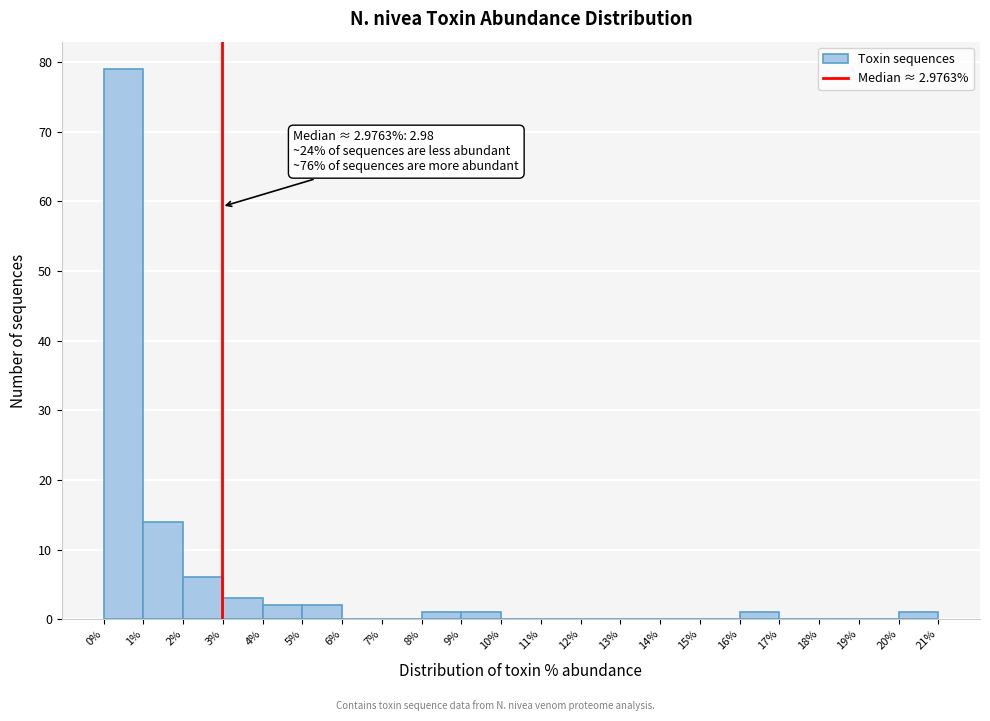

Which range on the x-axis has the tallest bar?

0% to 1%